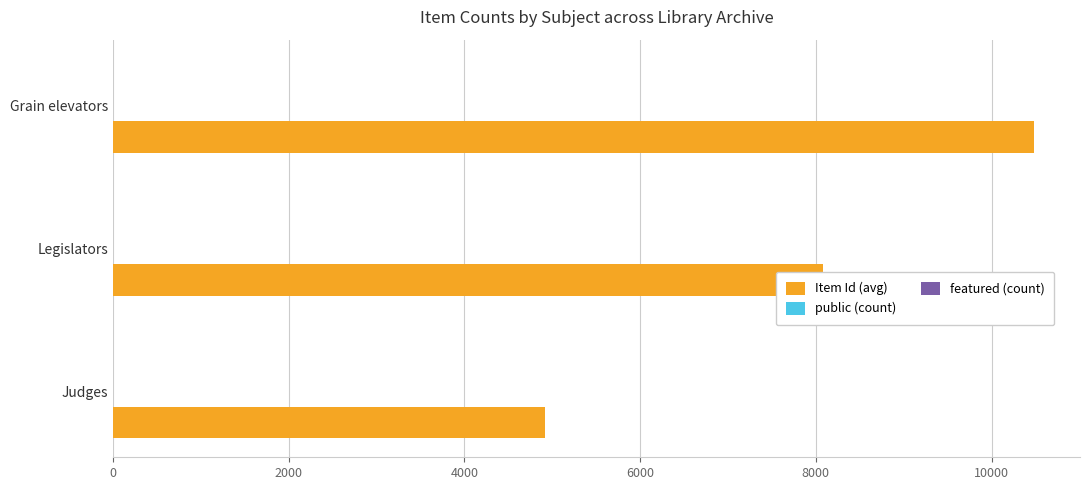

Which series has the largest total across all categories?

Item Id (avg)